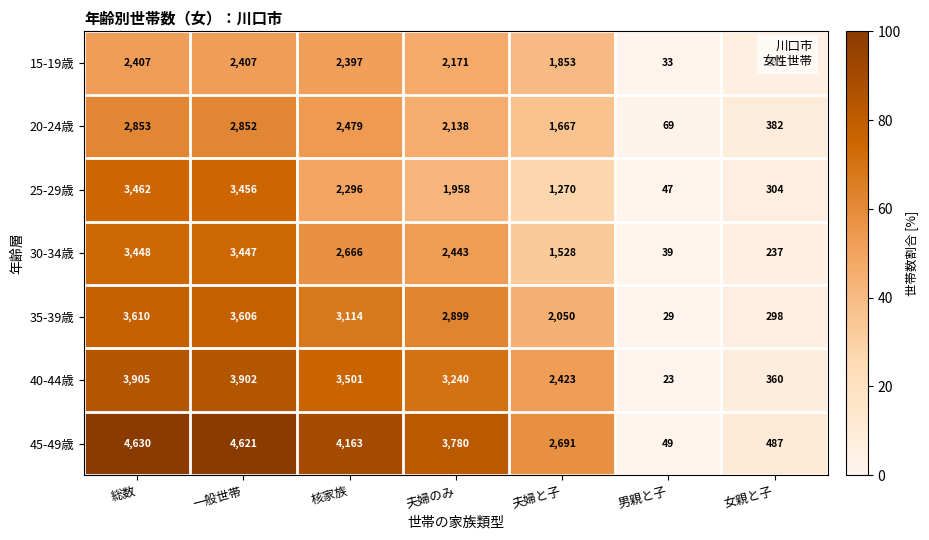

At how many categories does at least one series exceed 4088?

3